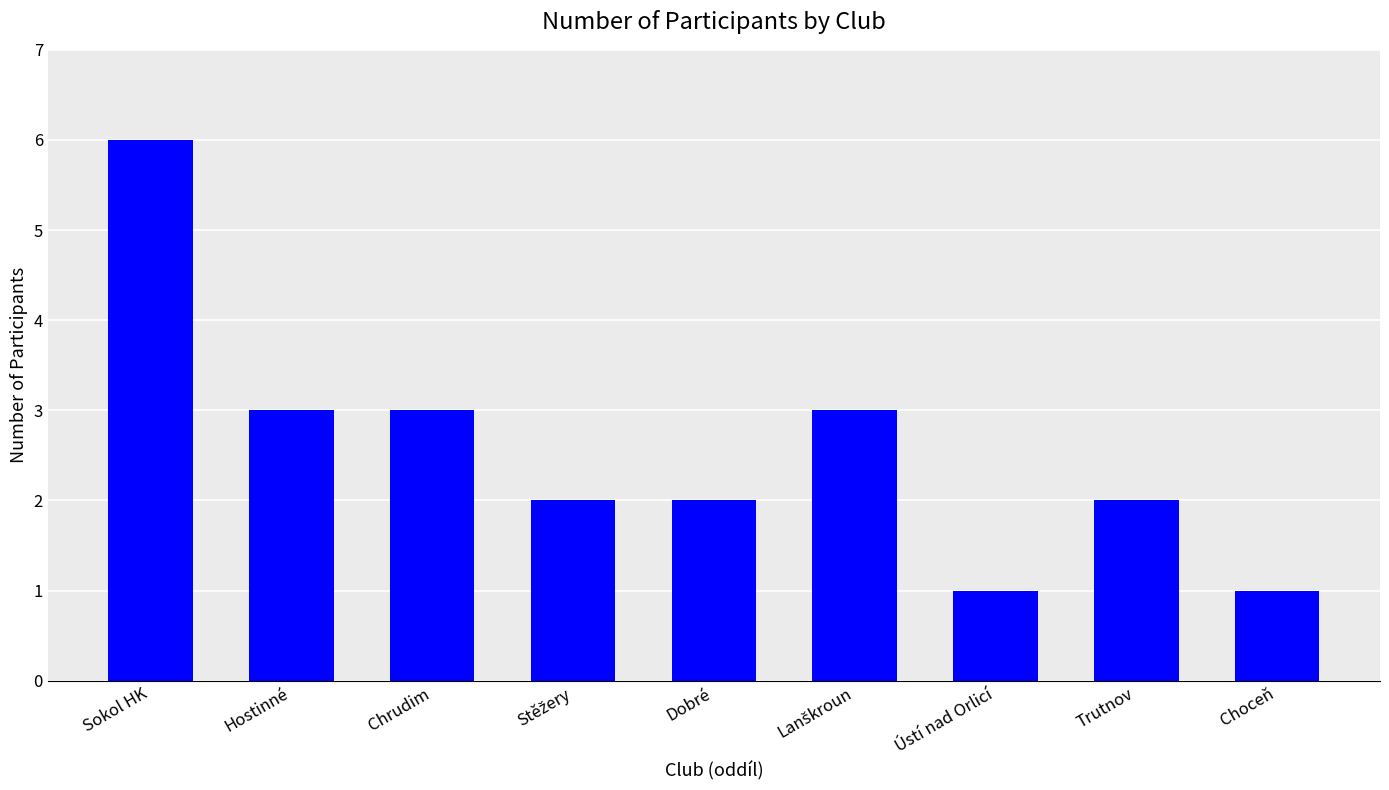

Reading right to left, transcribe all the data shown in this chart.

1	2	1	3	2	2	3	3	6